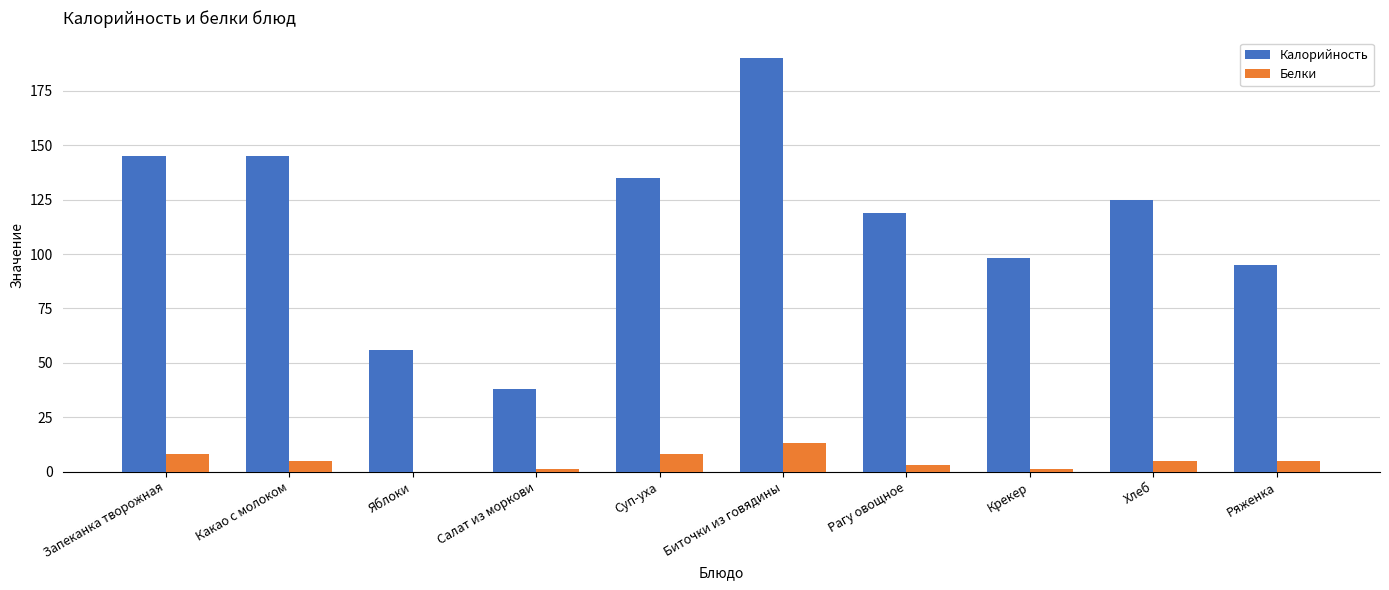

The Белки series shows 8 at Запеканка творожная. True or false?

True